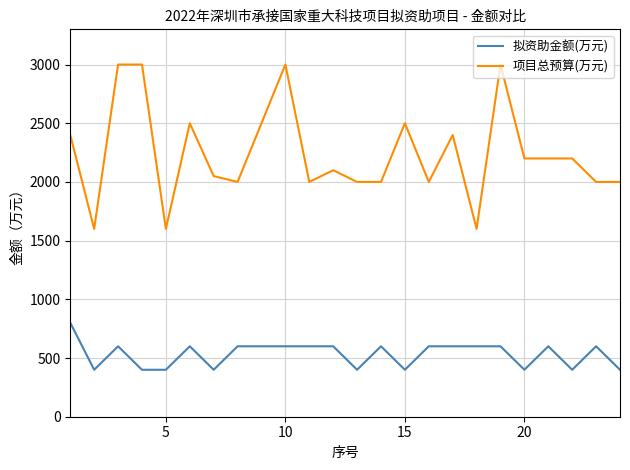

Rank the series by their maximum value, from lowest to highest.

拟资助金额(万元), 项目总预算(万元)